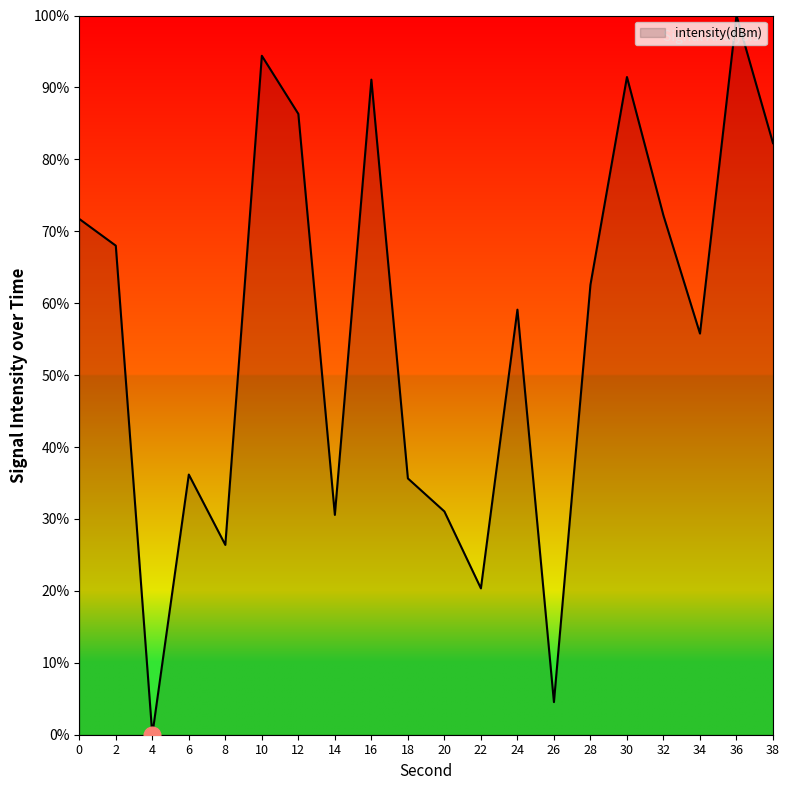

What is the average value?

56.0